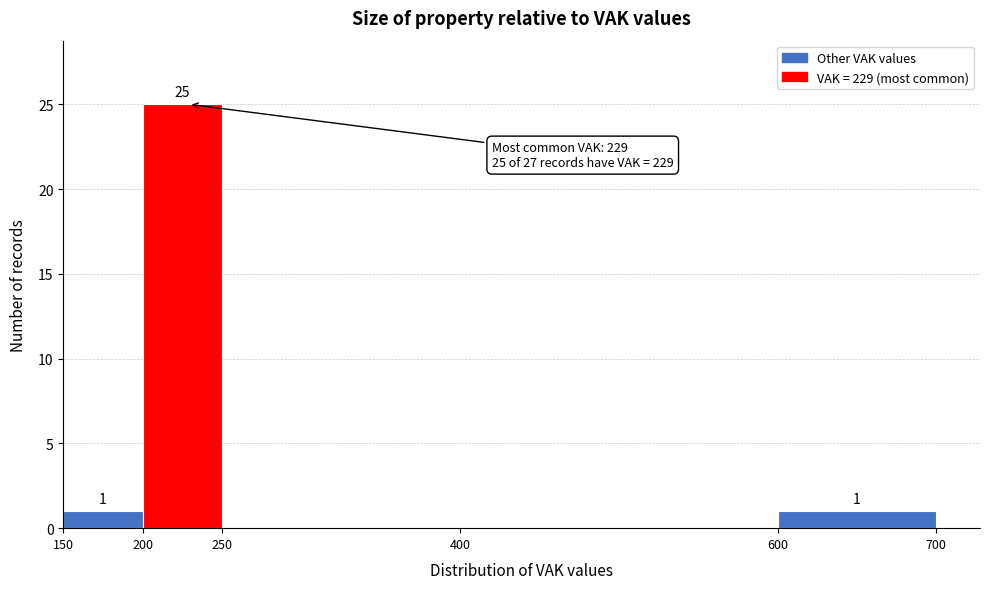

Over which range of the x-axis is the bar tallest?

200 to 250